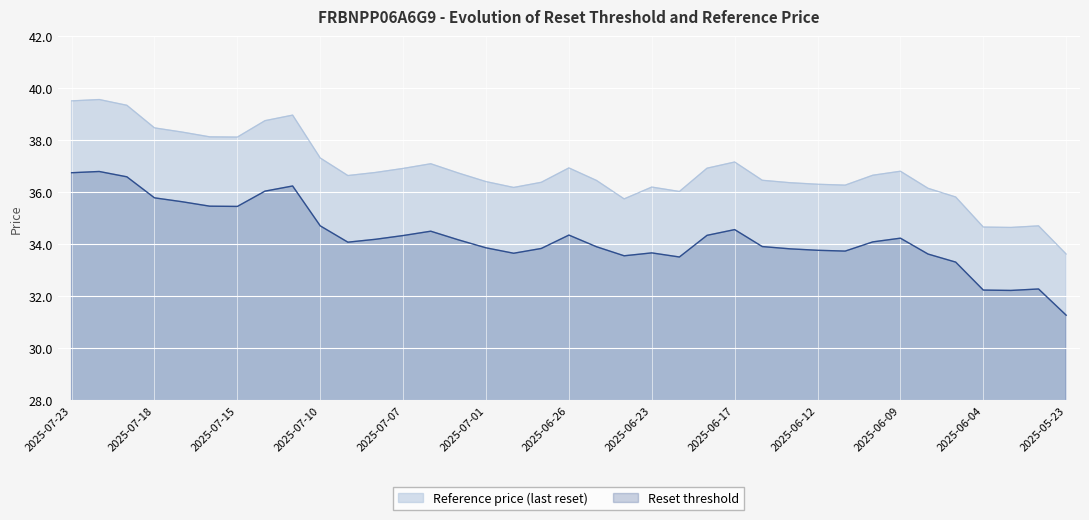

Is it true that Reset threshold equals 55.0 at 2025-07-21?

False